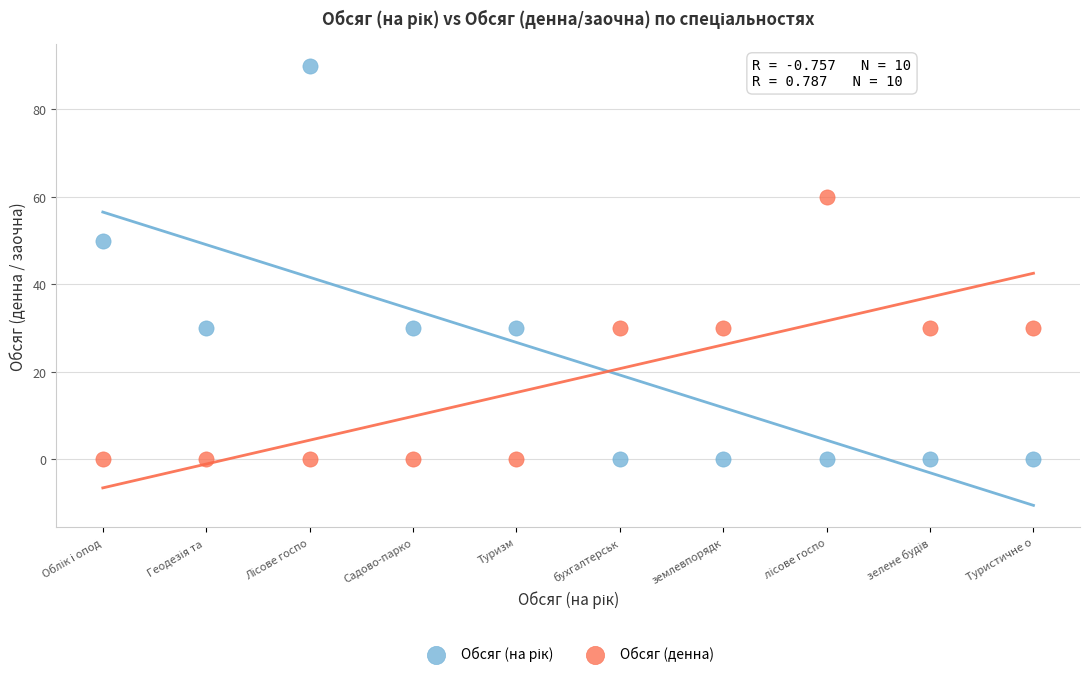

What is the X range (max minus min) for the scatter plot?

18